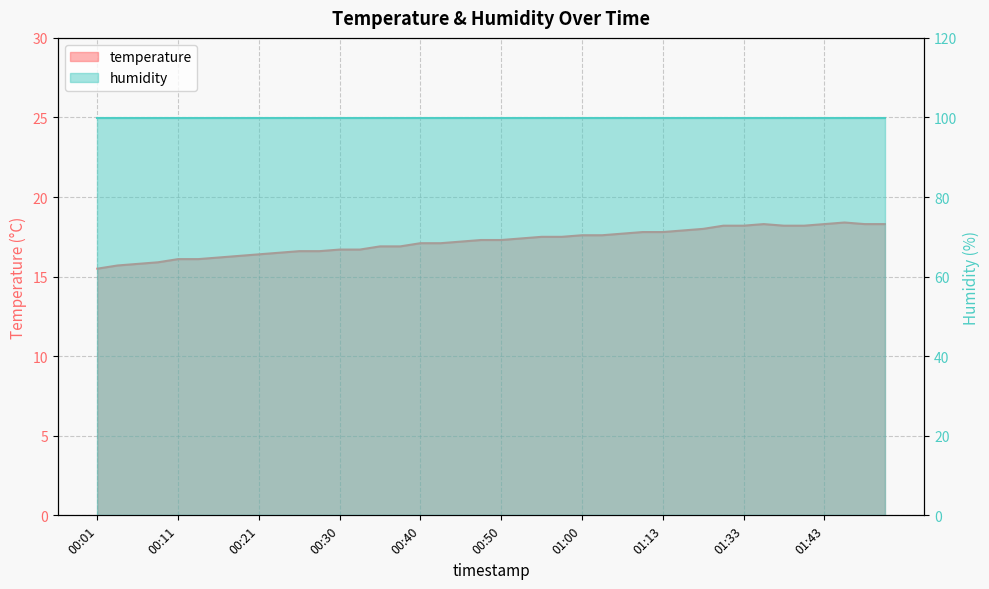

Where does the data first go above 17?

00:40